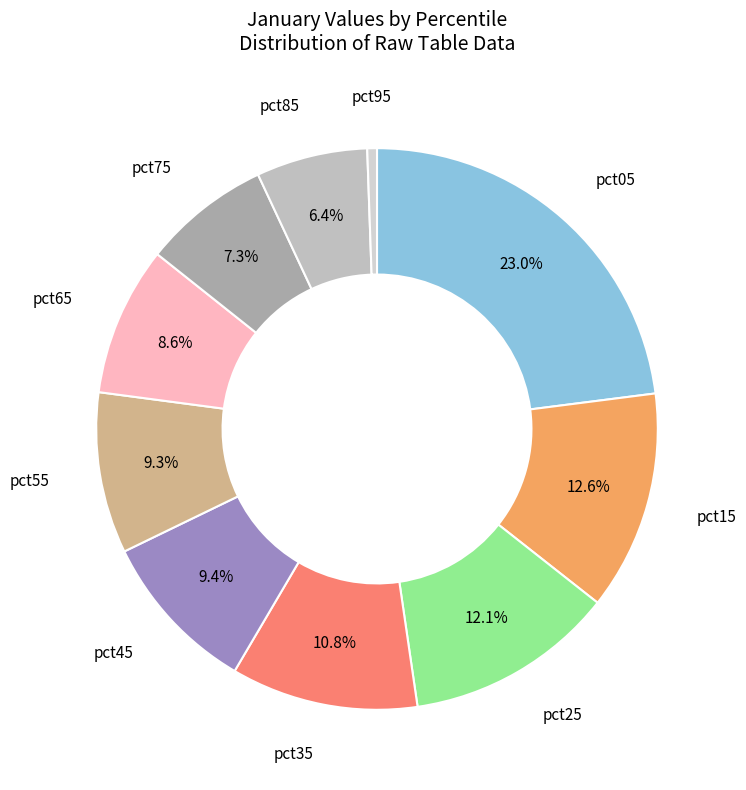

Which category has the biggest portion of the pie?

pct05